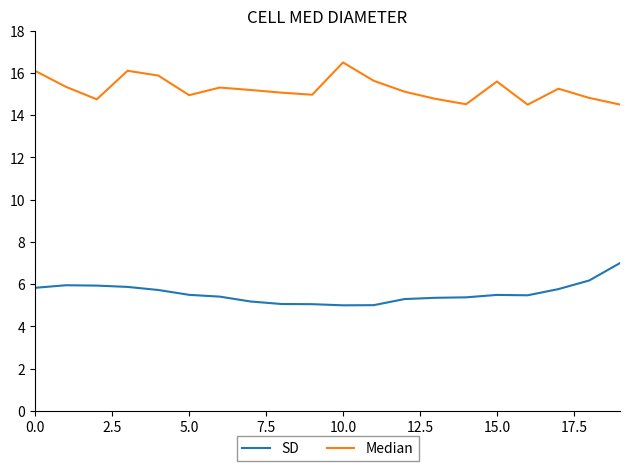

Which series has the largest total across all categories?

Median